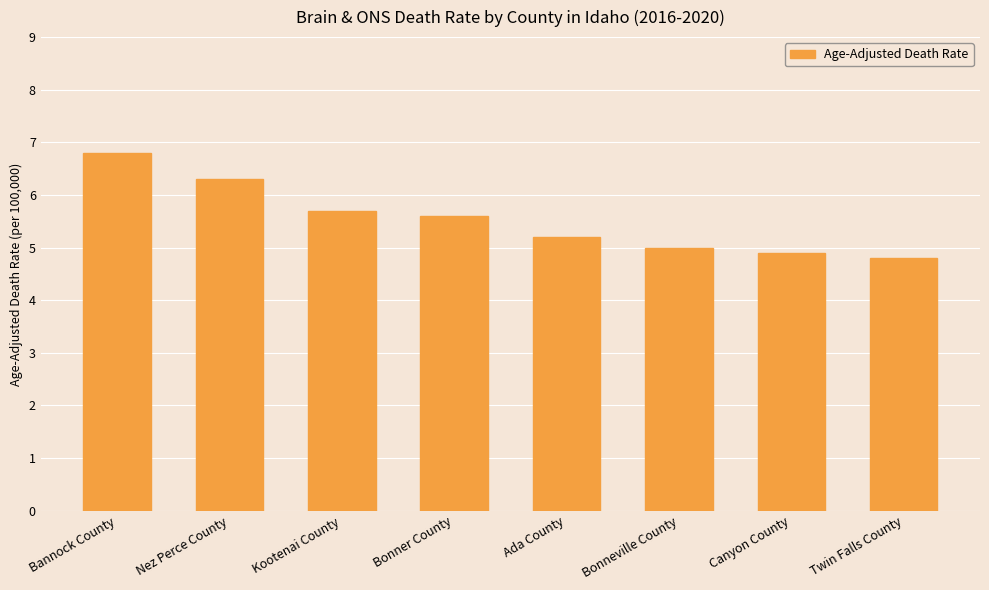

Between Bonner County and Bannock County, which is larger?

Bannock County